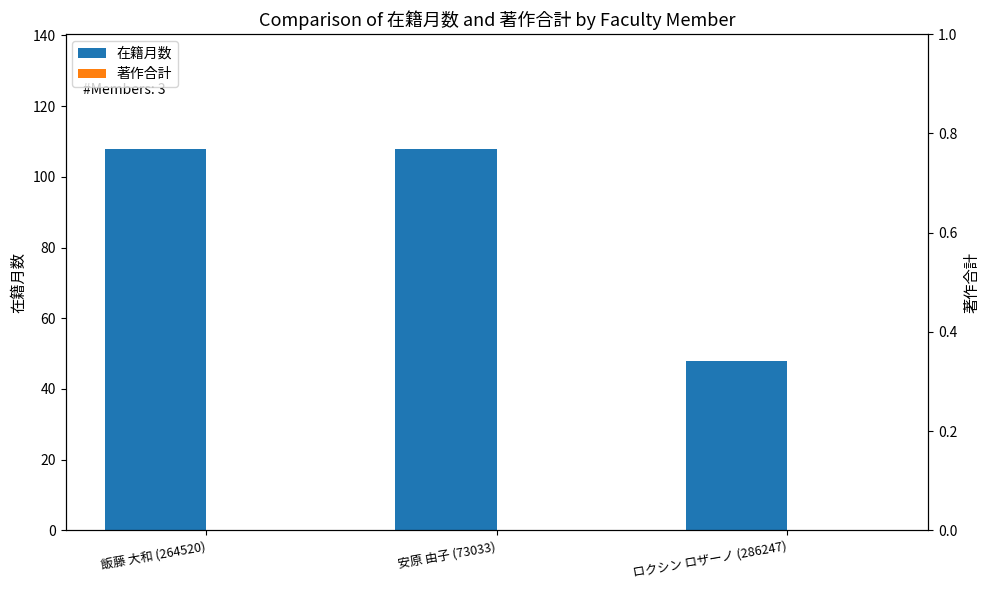

Rank the categories by 在籍月数 value from highest to lowest.

飯藤 大和 (264520), 安原 由子 (73033), ロクシン ロザーノ (286247)